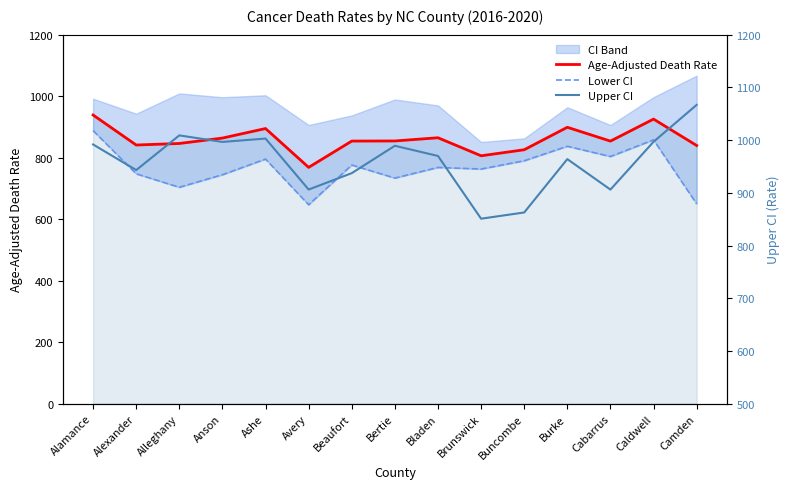

Which series has the largest total across all categories?

Upper CI